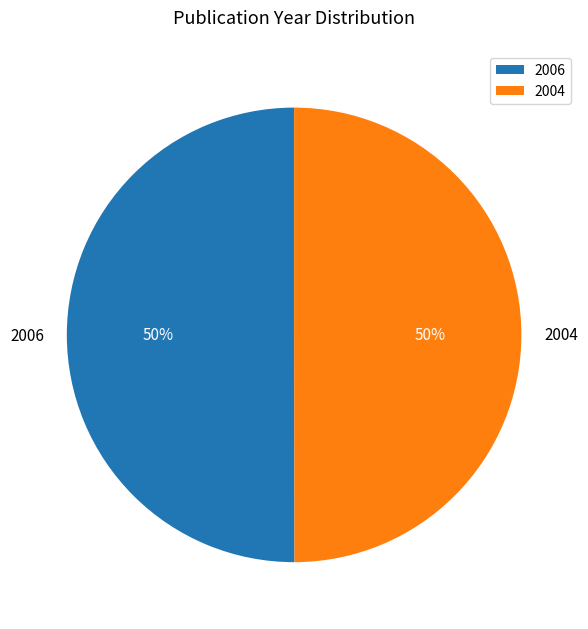

How many segments does this pie chart have?

2